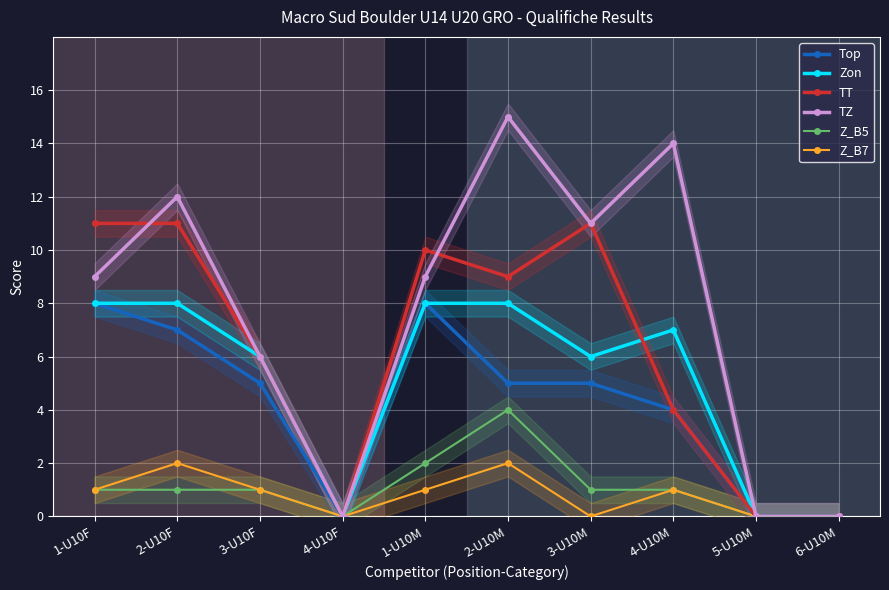

What is the value of the TT point at the 6th from the left?

9